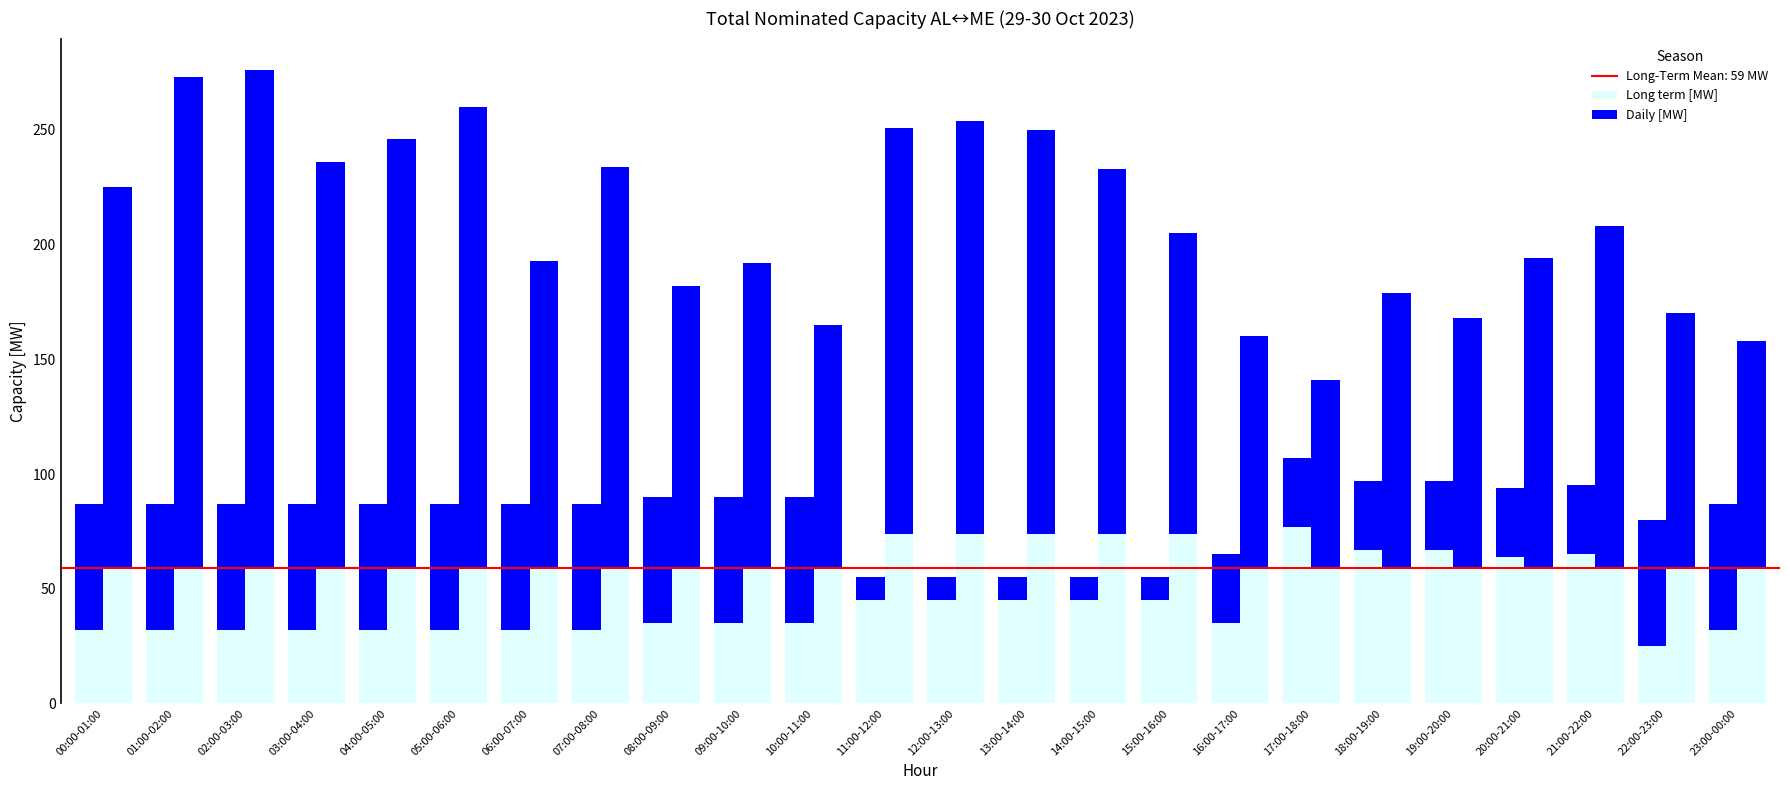

At which label is Long term ME>AL [MW] closest to 66?

00:00-01:00